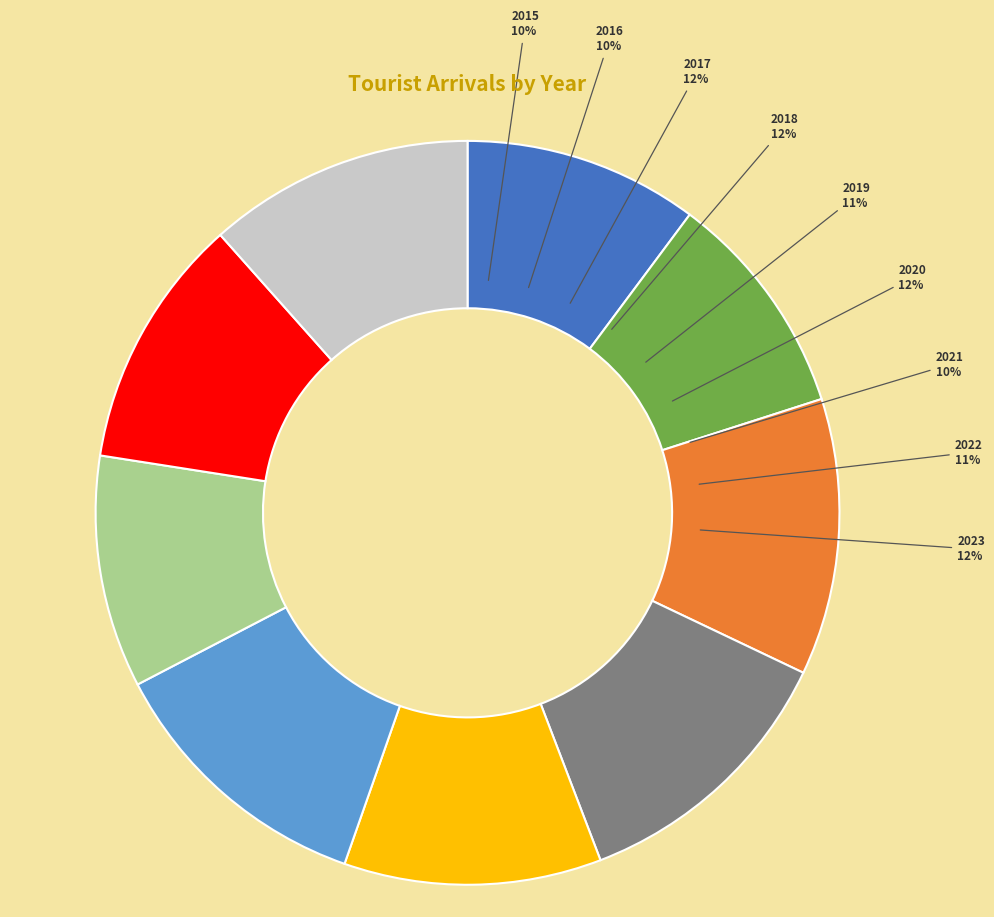

Rank the categories by value from highest to lowest.

2018, 2017, 2020, 2023, 2019, 2022, 2015, 2021, 2016